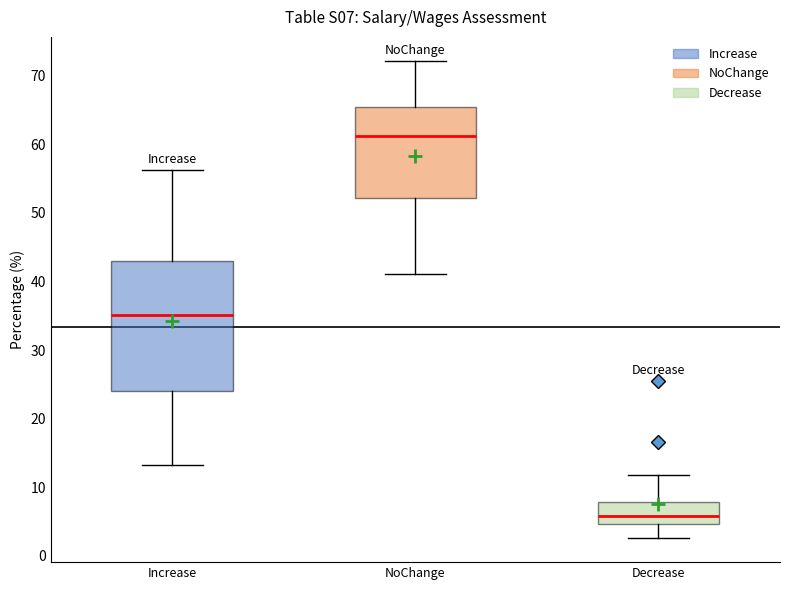

Where does the lower whisker of the box for Decrease end on the y-axis? The values are not printed on the chart, so give them approximately, as read against the axis.

3